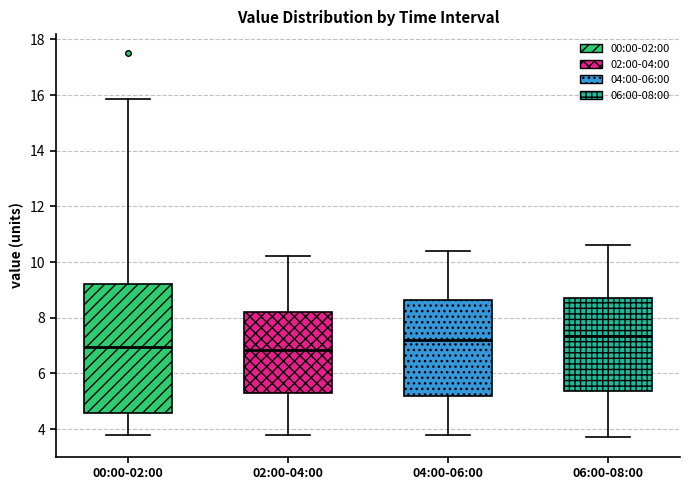

Reading left to right, read every box against the y-axis: the position of its median line, the range the box covers, and the ends of its whiskers. The values are not printed on the chart, so give them approximately, as read against the axis.

00:00-02:00: median 7.0, box 4.6 to 9.2, whiskers 3.8 to 15.8
02:00-04:00: median 6.8, box 5.4 to 8.2, whiskers 3.8 to 10.2
04:00-06:00: median 7.2, box 5.2 to 8.6, whiskers 3.8 to 10.4
06:00-08:00: median 7.4, box 5.4 to 8.8, whiskers 3.8 to 10.6